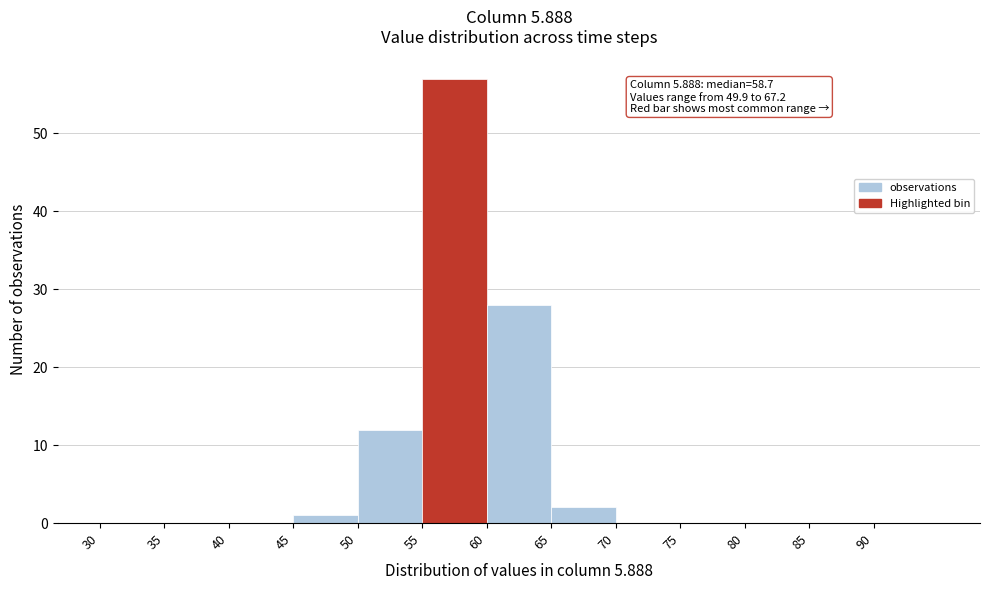

Which range on the x-axis has the tallest bar?

55 to 60